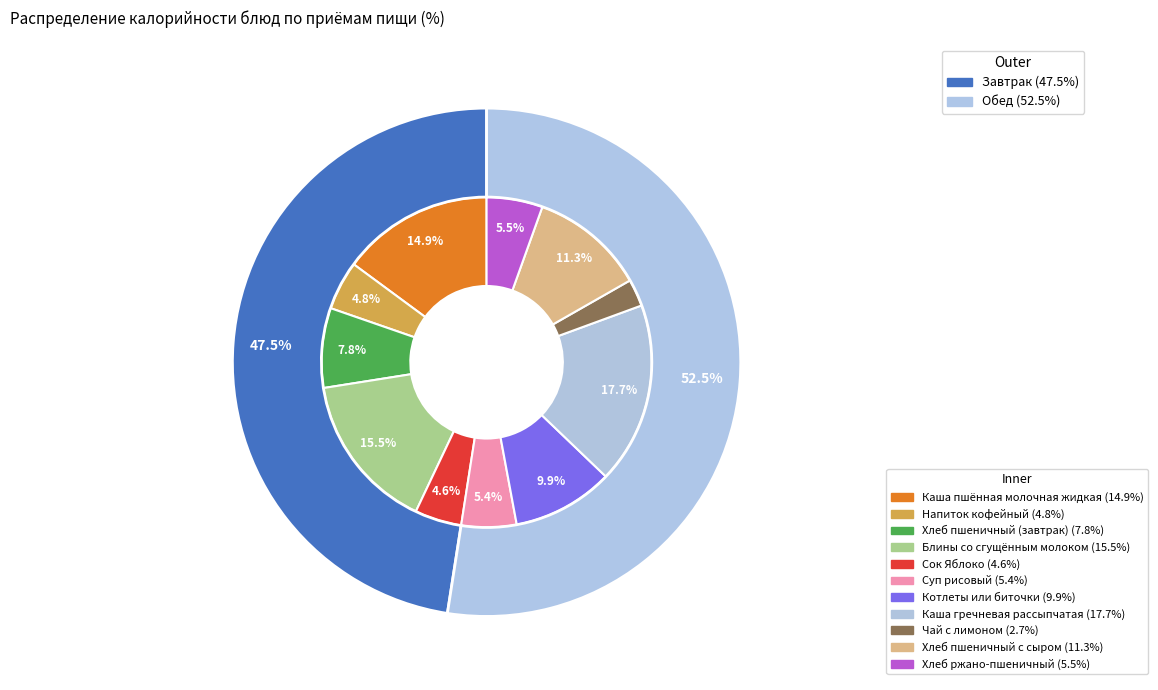

Does Суп рисовый account for over 50% of the chart?

No